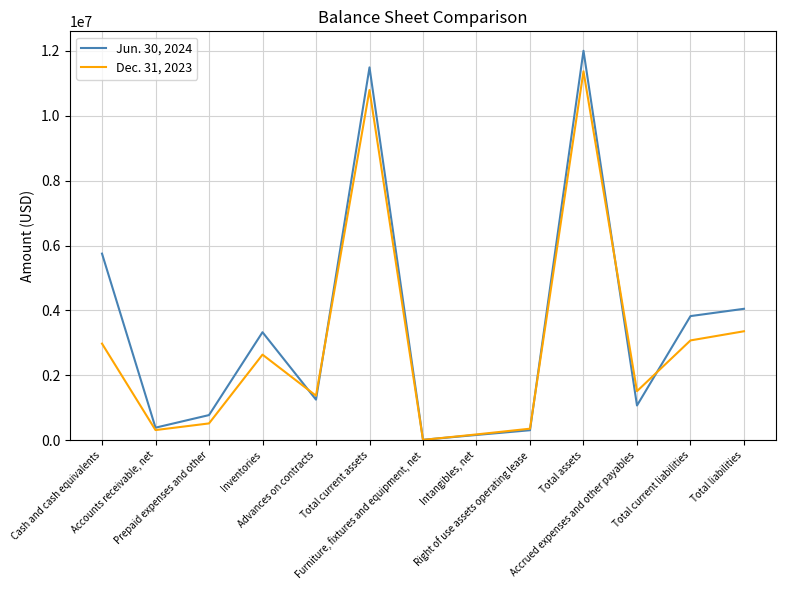

What is the difference between the Jun. 30, 2024 values at Right of use assets operating lease and Total current assets?

11185875